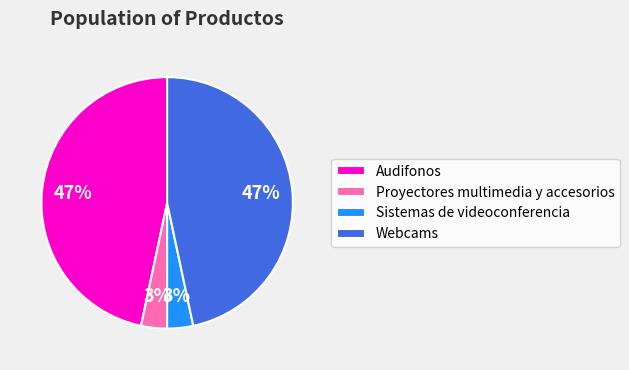

True or false: Webcams accounts for 47% of the total.

True